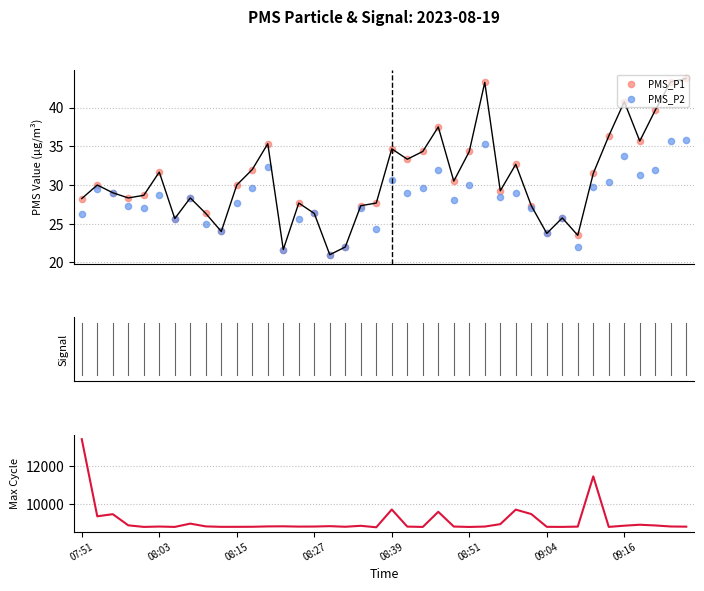

What is the total value across all series at 31?

8843.5